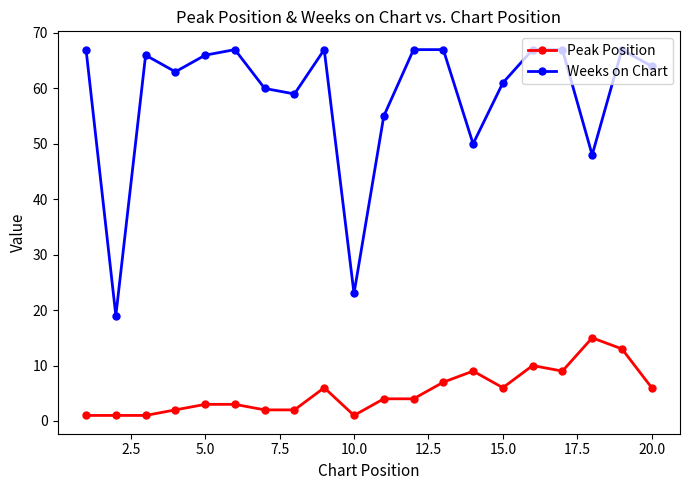

True or false: Weeks on Chart has more than 0 interior local peaks.

True